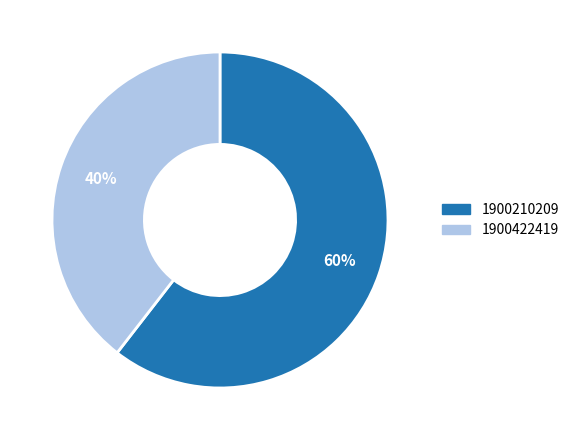

Do 1900422419 and 1900210209 together represent more than half of the pie?

Yes